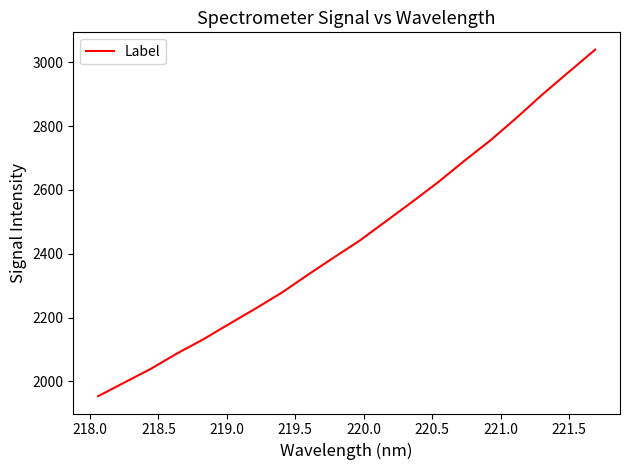

What is the difference between the maximum and minimum values?

1086.8